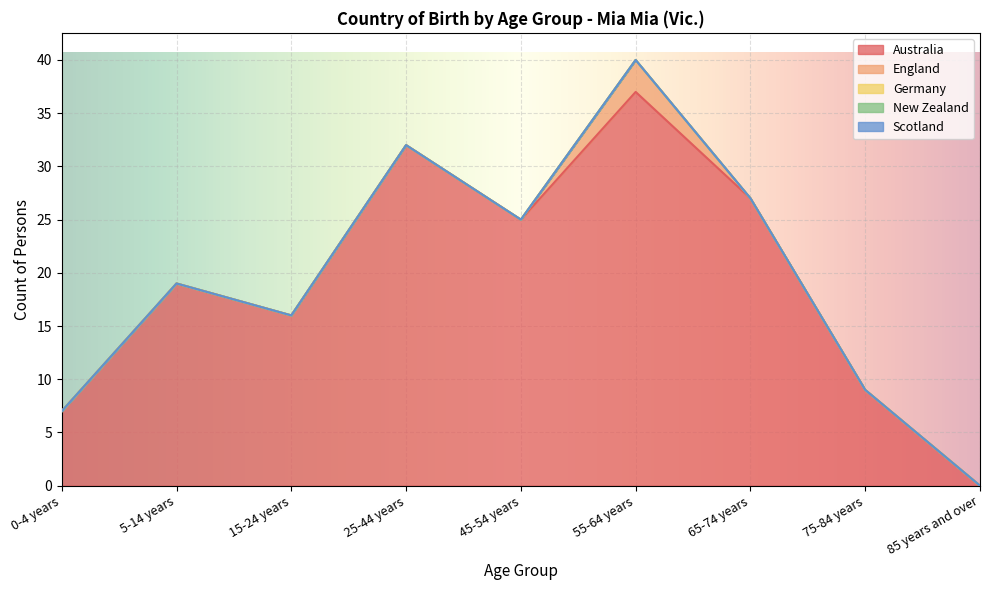

True or false: Australia and England intersect in this chart.

False